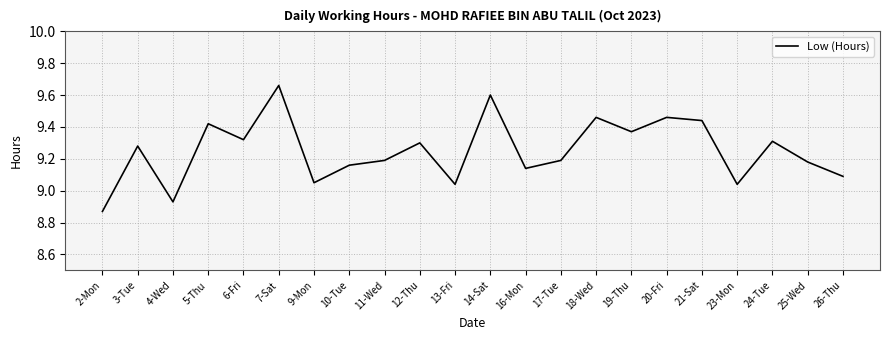

True or false: the data shows 3.9 at 26-Thu.

False